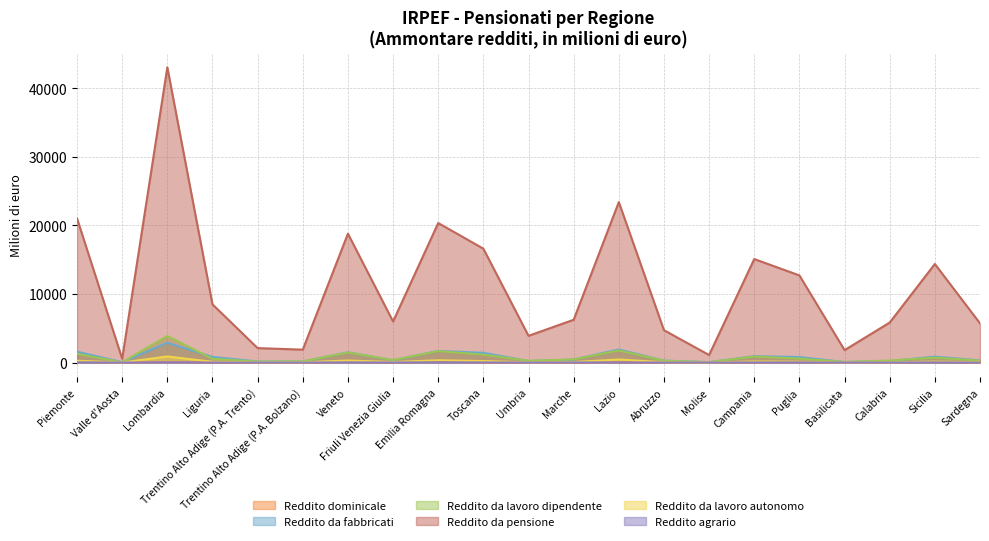

At how many categories does at least one series exceed 39158?

1